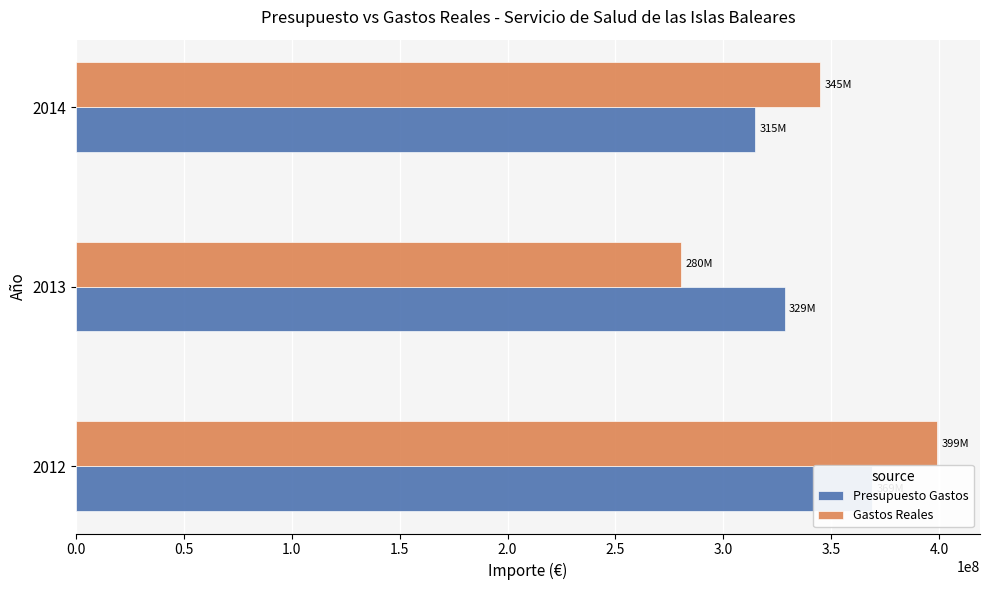

How many bars are there in each group?

2